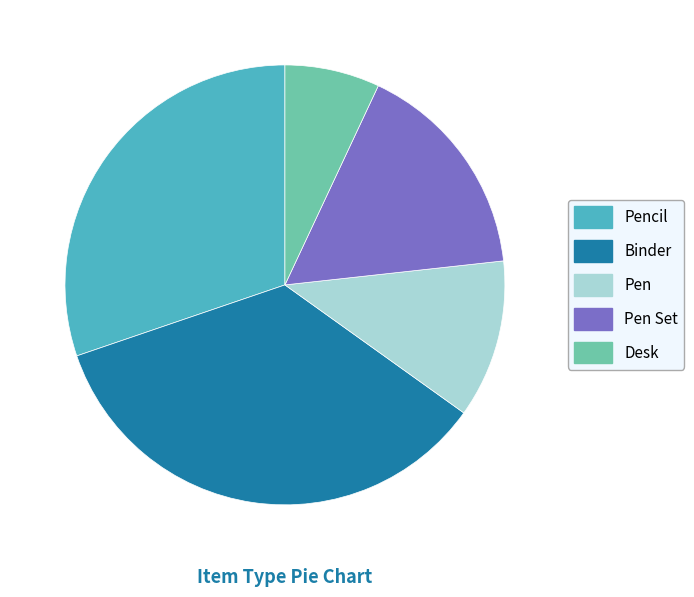

How many slices are in this pie chart?

5